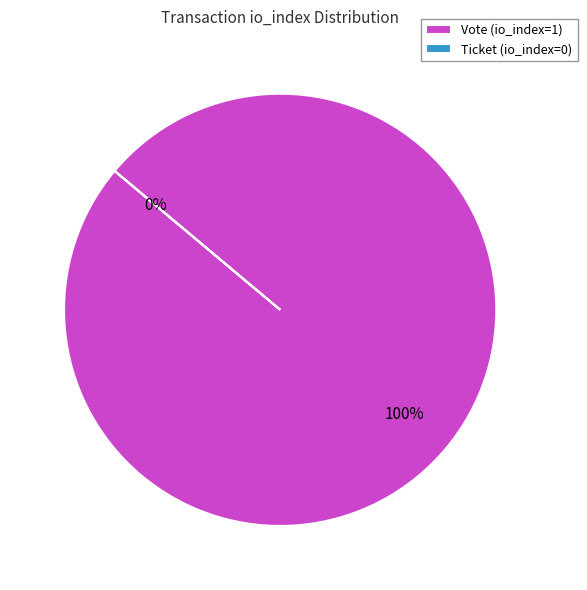

To the nearest percent, what is the difference between the Vote (io_index=1) and Ticket (io_index=0) slice percentages?

100%